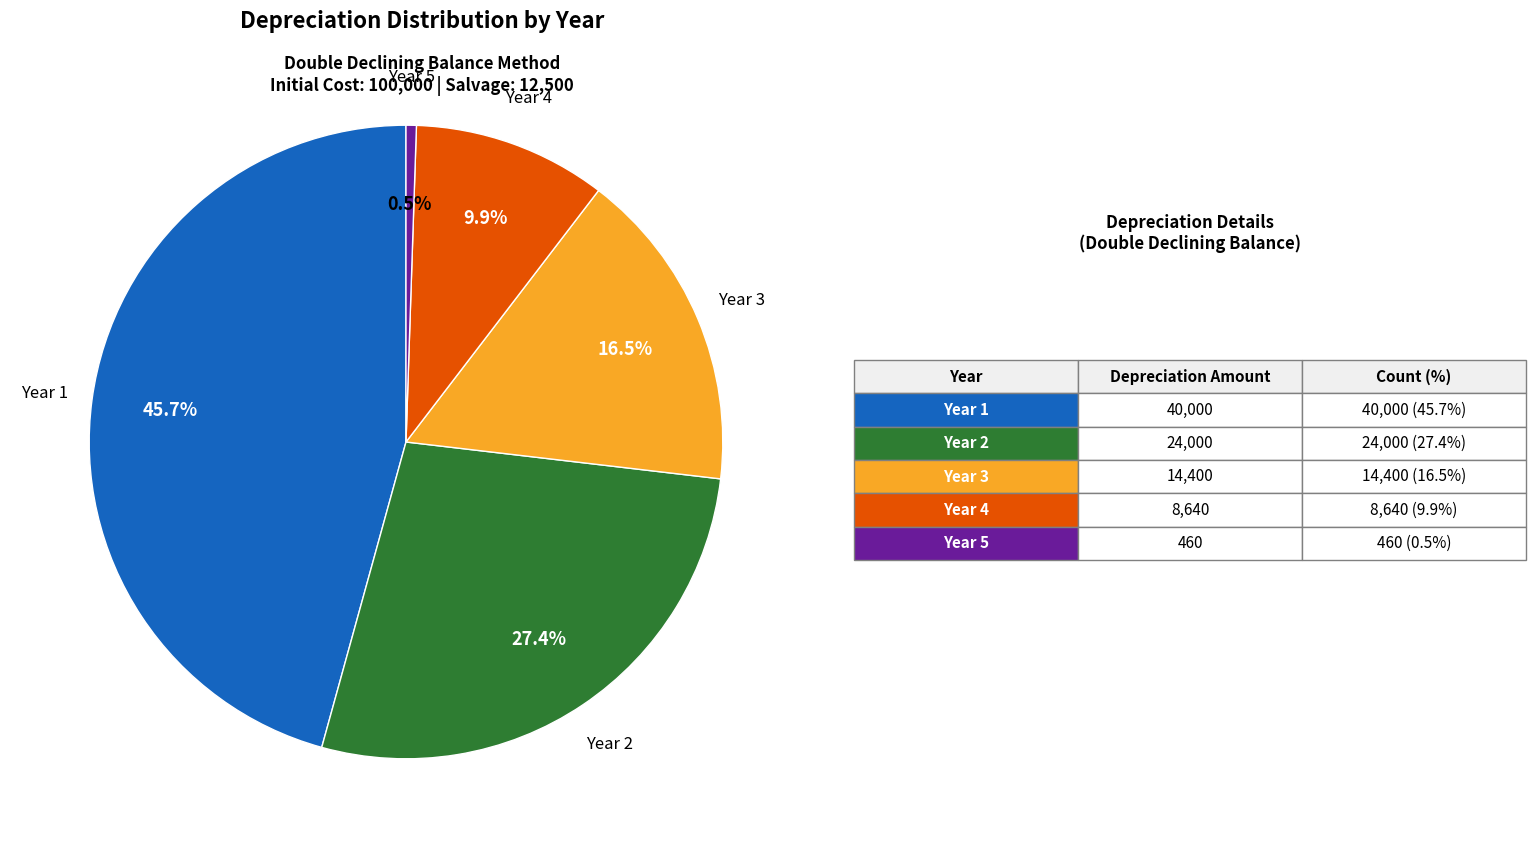

Is there any slice that represents more than half of the pie?

No